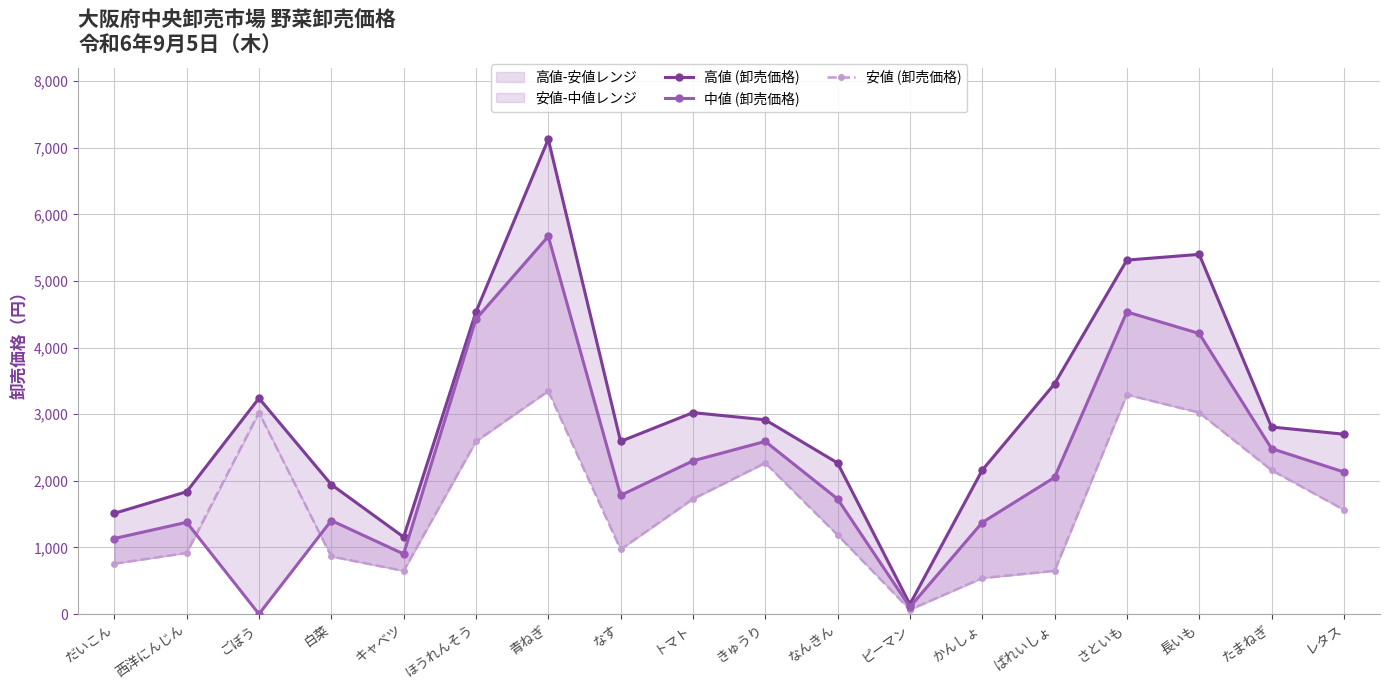

Where does the 中値 (卸売価格) series first go above 2052?

ほうれんそう